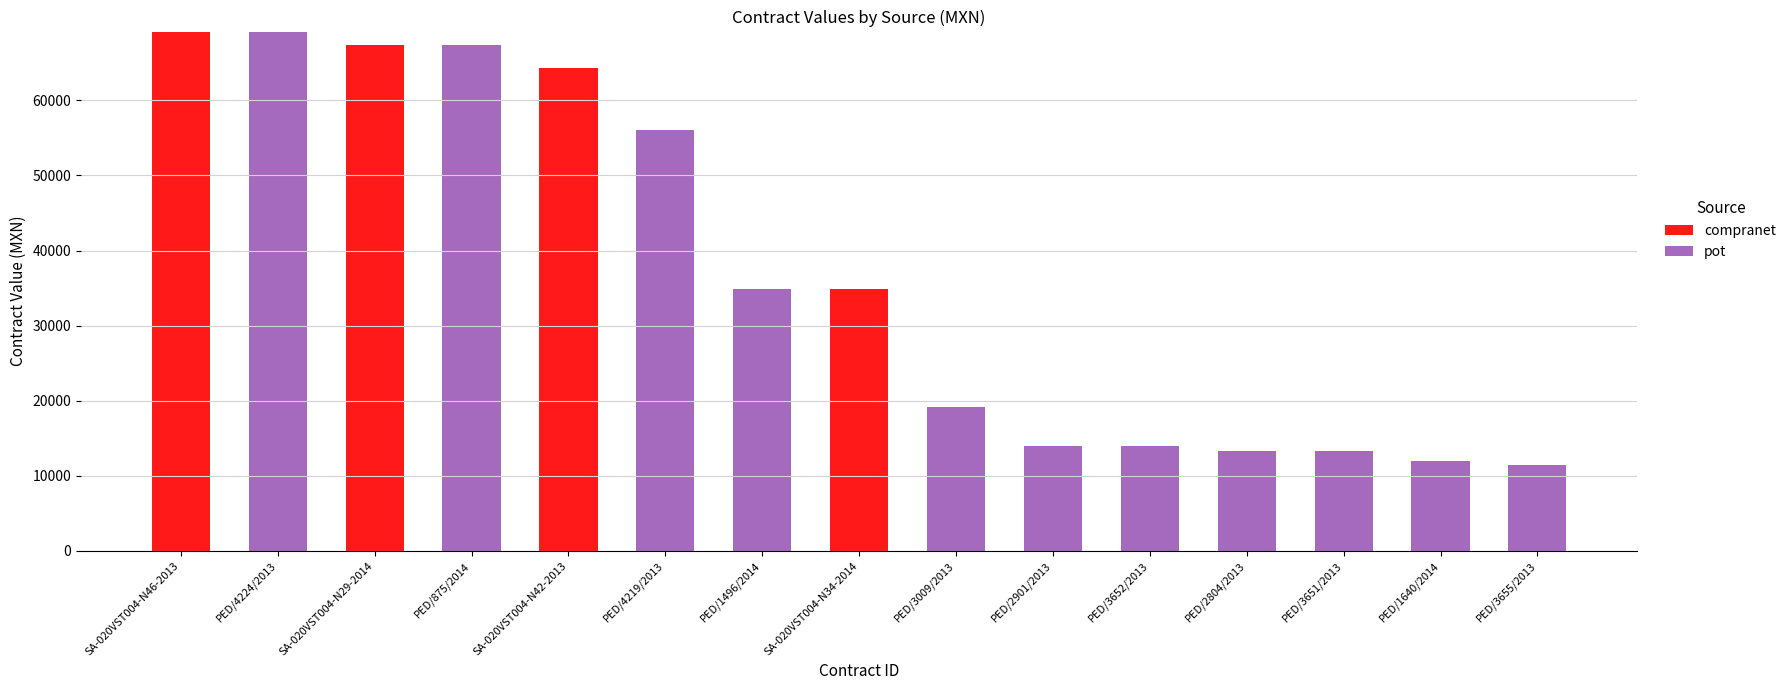

True or false: compranet has a value of 67319 at SA-020VST004-N29-2014.

True